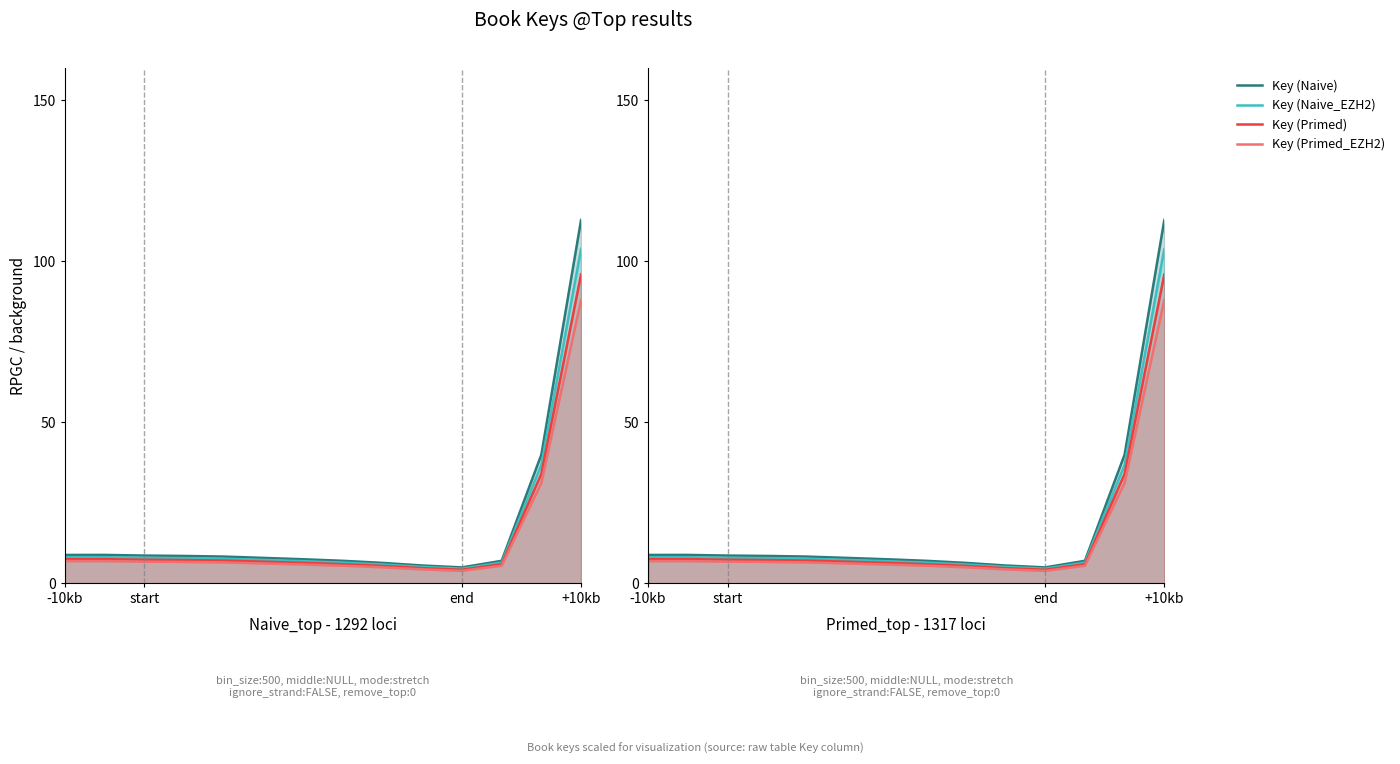

What is the difference between the maximum and second lowest values in the Key (Naive) series?

107.3